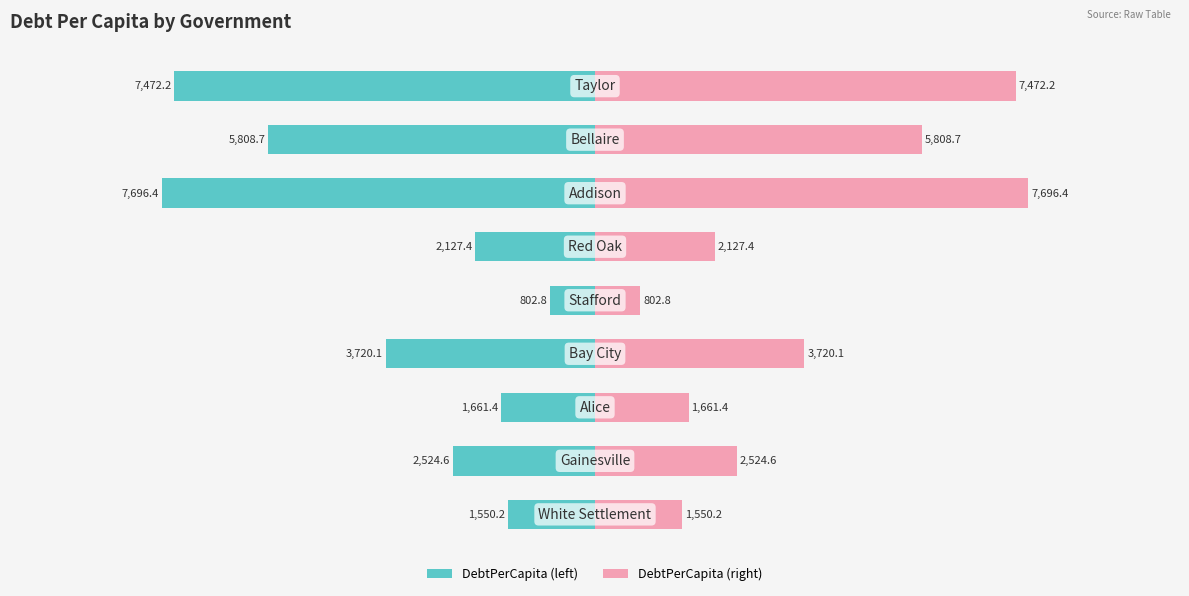

What is the highest value of the DebtPerCapita (right) series?

7696.4